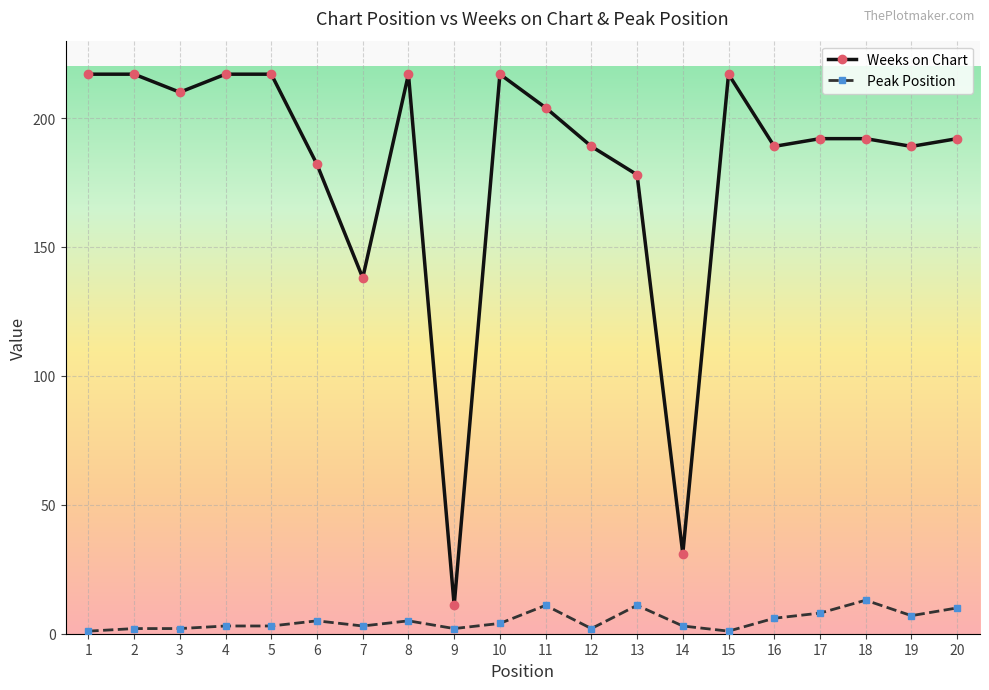

Between 9 and 11, which series saw the biggest shift?

Weeks on Chart